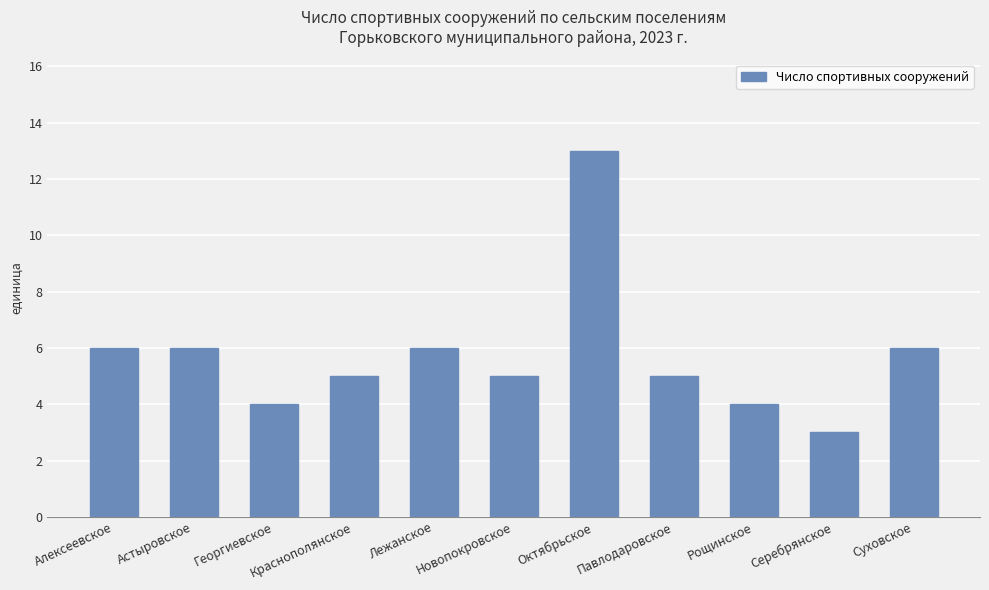

True or false: the data shows 6 at Алексеевское.

True